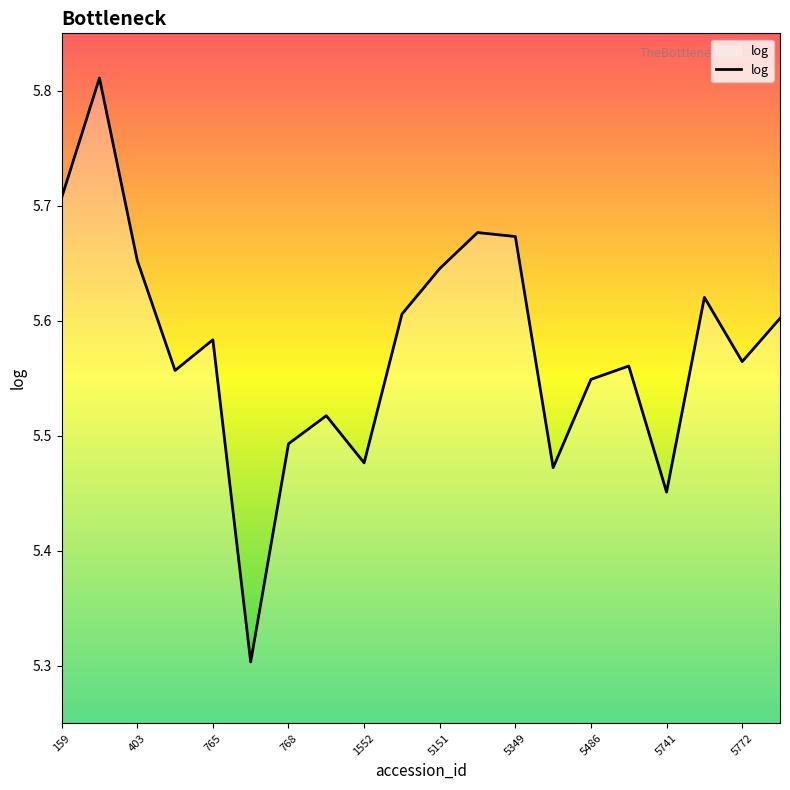

What is the smallest value displayed?

5.3